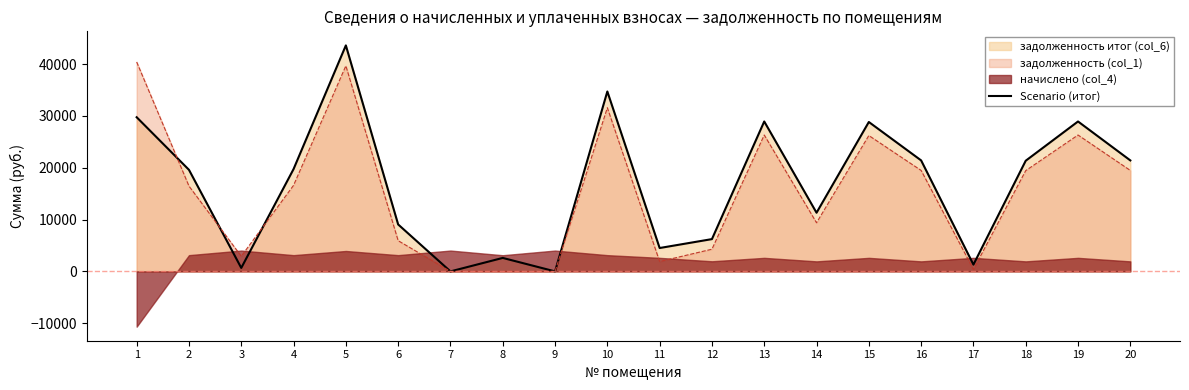

True or false: the data shows 28936.0 at 19.

True